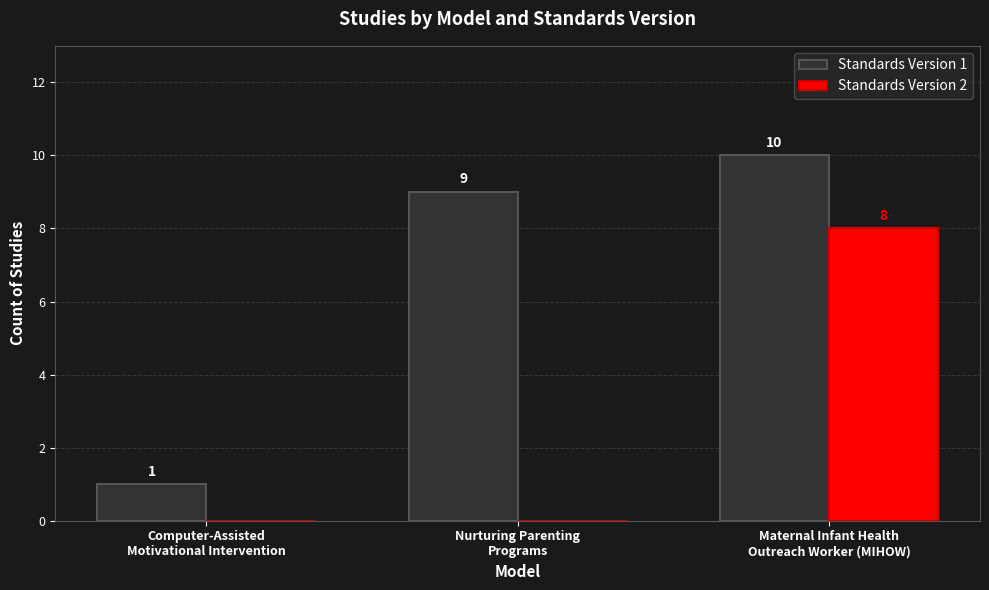

What is the total value across all series at Nurturing Parenting
Programs?

9